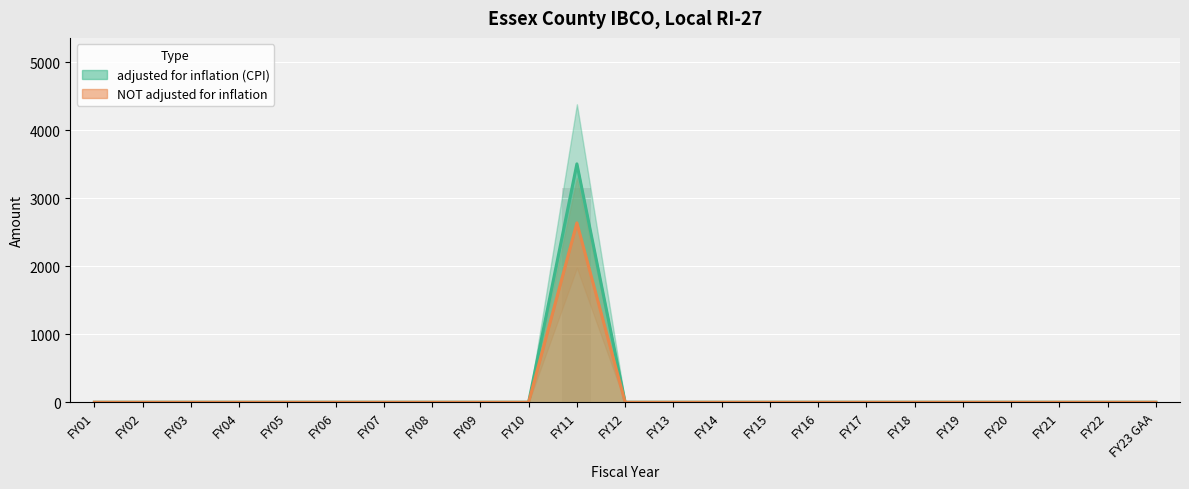

What is the average value of the NOT adjusted for inflation series?

115